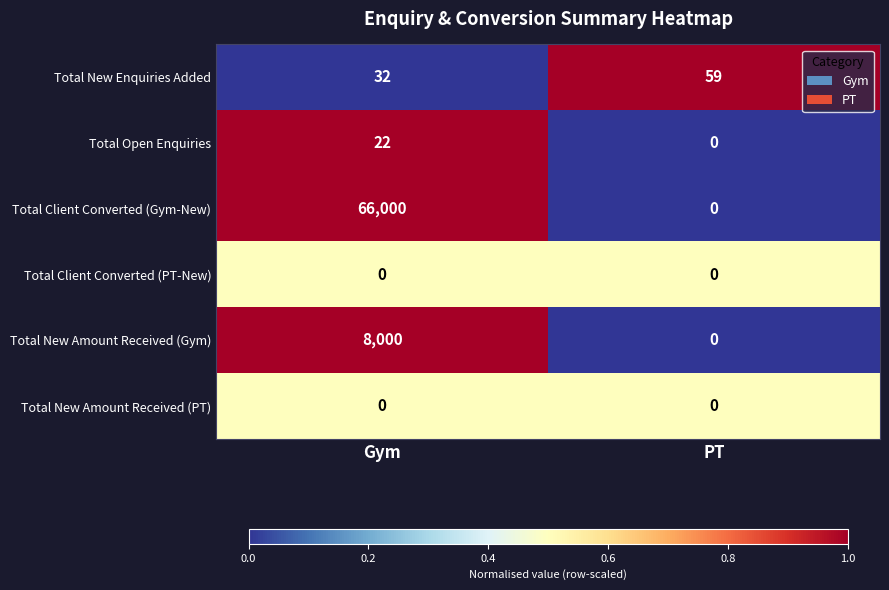

Reading left to right, extract all data points from this chart.

Total New Enquiries Added: Gym=32	PT=59
Total Open Enquiries: Gym=22	PT=0
Total Client Converted (Gym-New): Gym=66000	PT=0
Total Client Converted (PT-New): Gym=0	PT=0
Total New Amount Received (Gym): Gym=8000	PT=0
Total New Amount Received (PT): Gym=0	PT=0